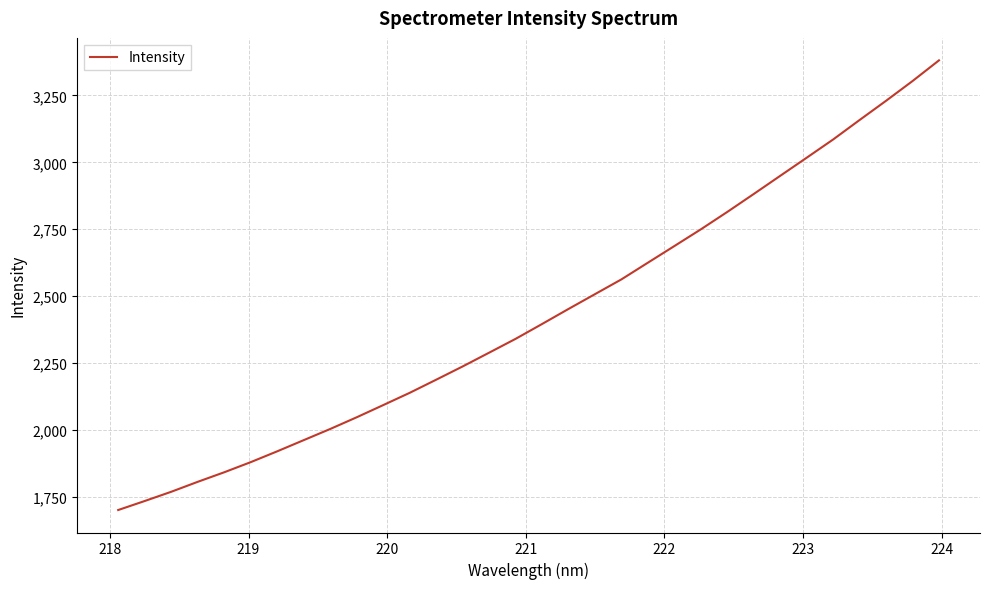

What is the smallest value displayed?

1700.8